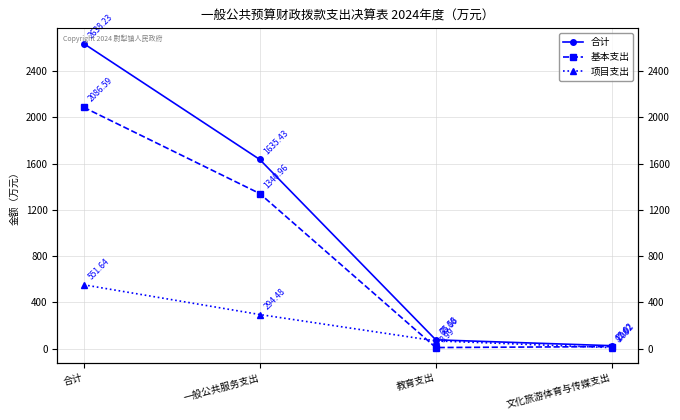

After their last crossing, which series has the higher values: 项目支出 or 基本支出?

基本支出